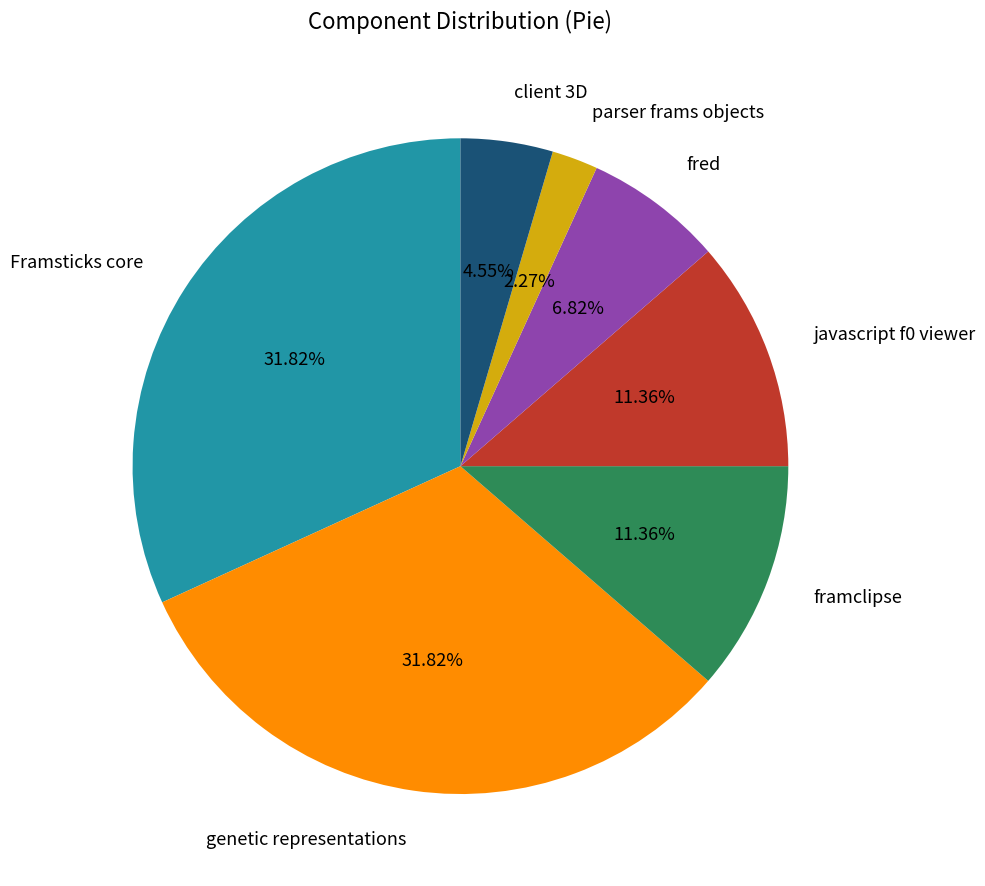

Is there any slice that represents more than half of the pie?

No